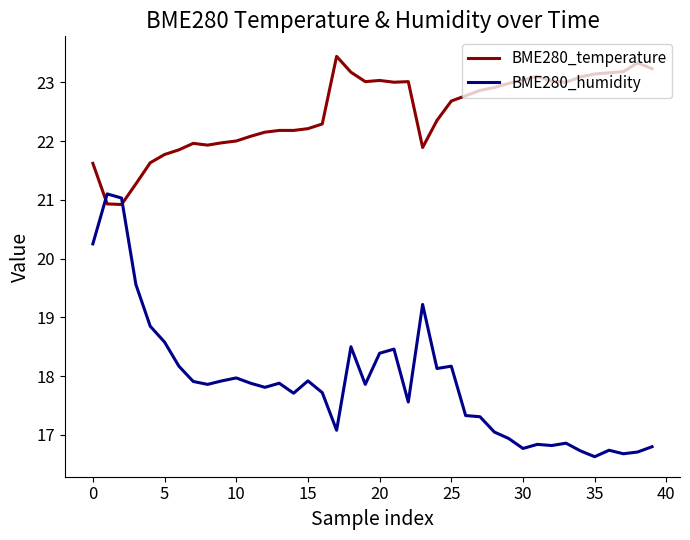

List the series in order of their overall mean, highest first.

BME280_temperature, BME280_humidity